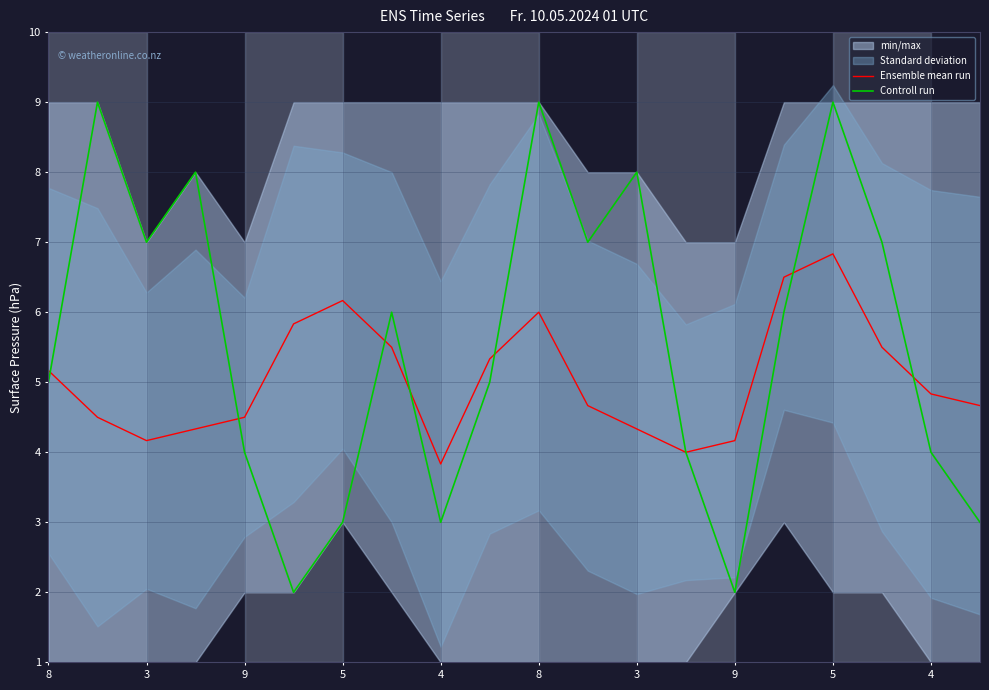

What is the label of the 13th point from the right?

9